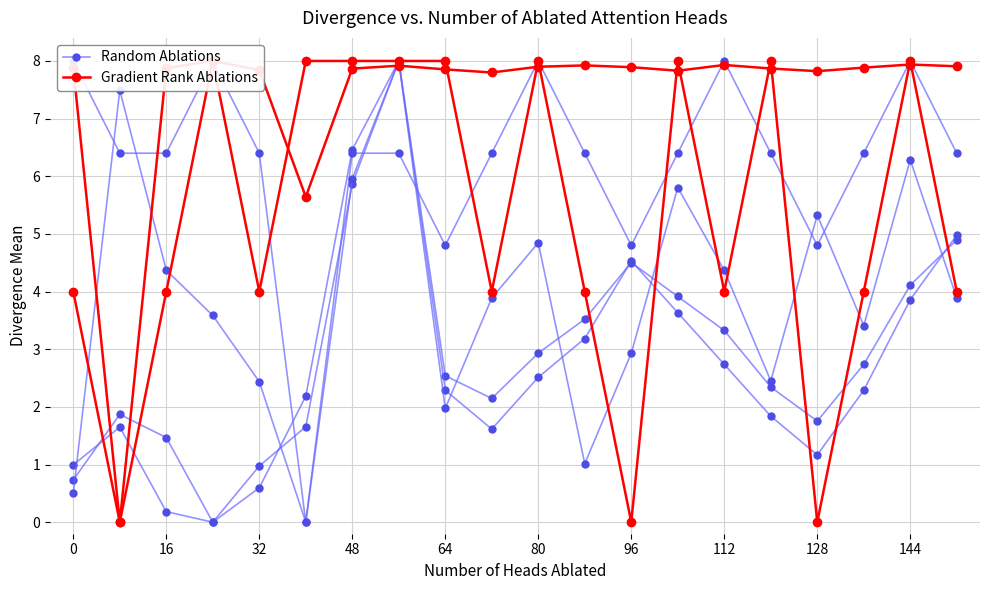

Between 144 and 13, which series saw the biggest shift?

Random Ablations